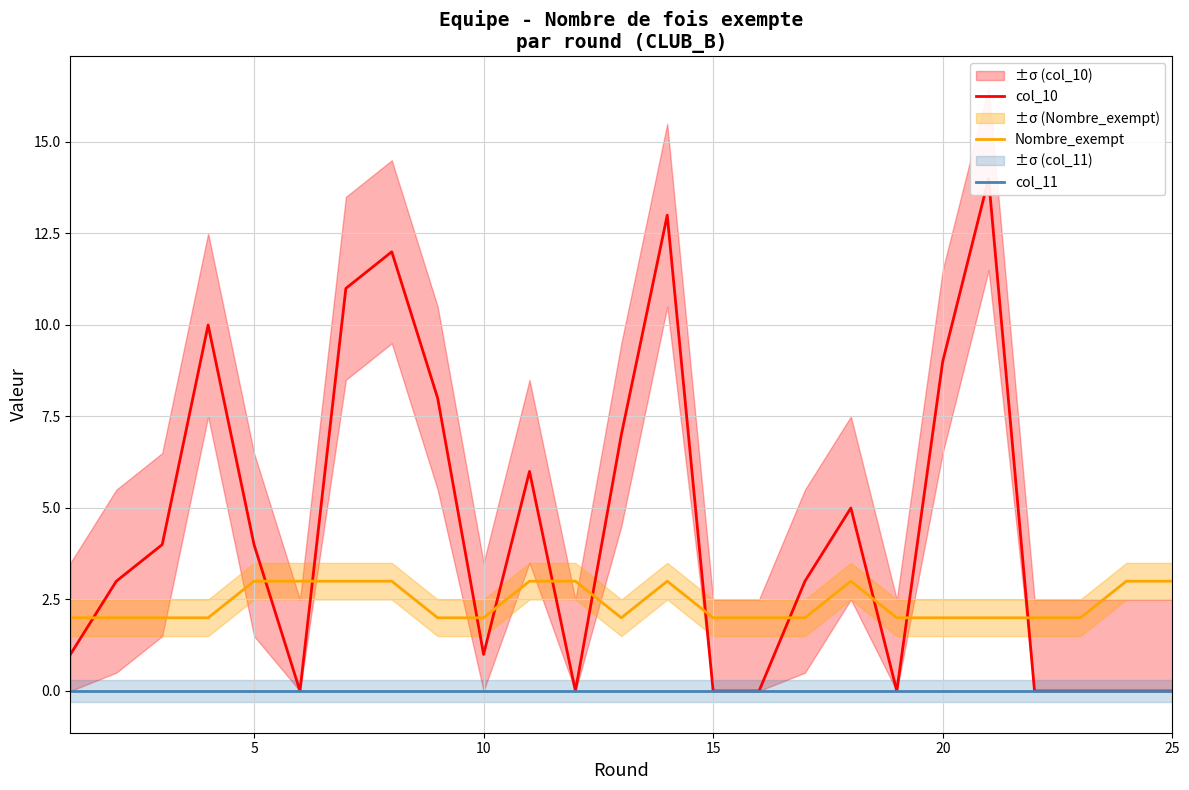

True or false: col_11 and col_10 cross at least once.

False